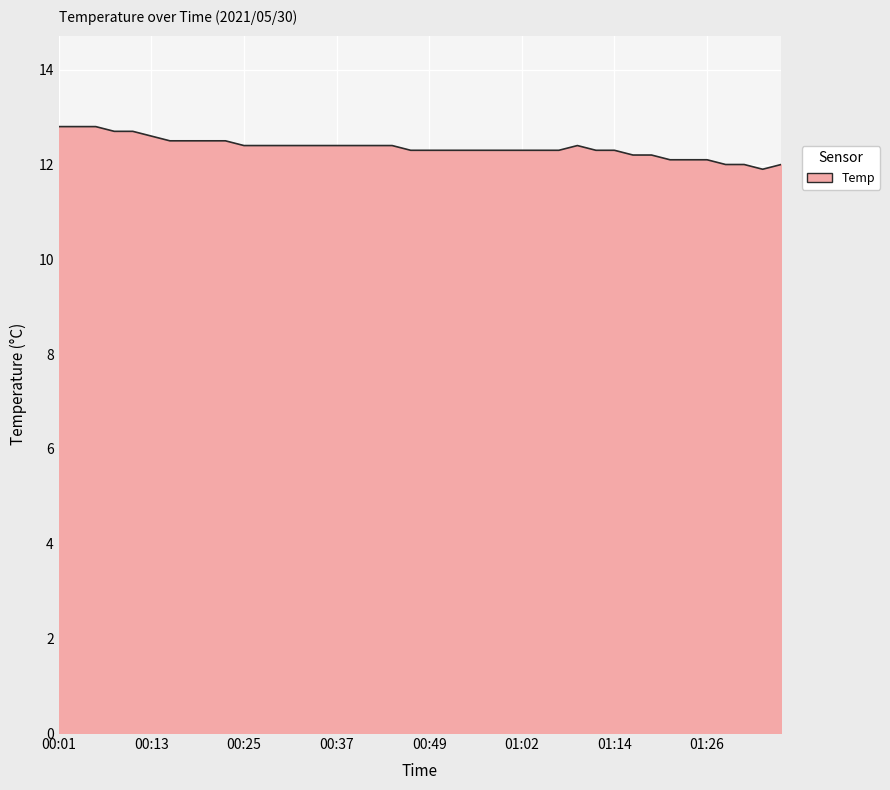

What is the difference between the maximum and minimum values?

0.9